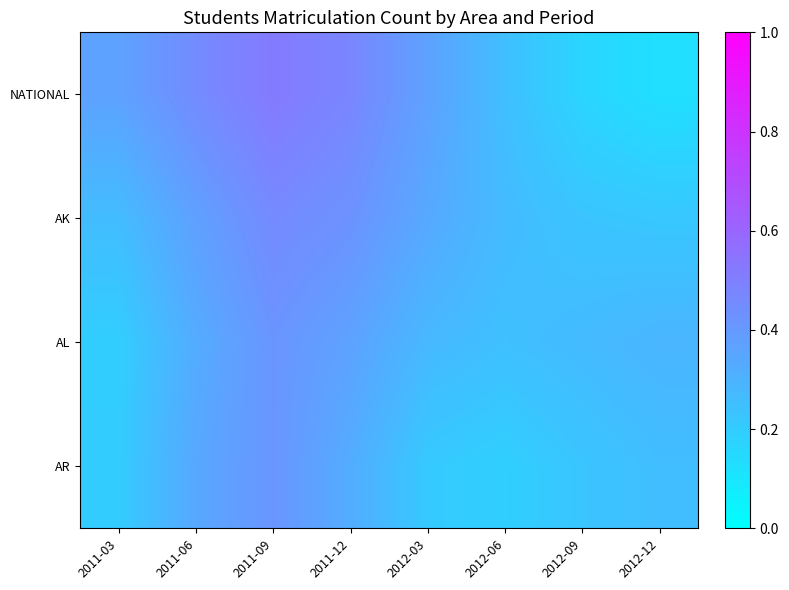

What is the total value across all series at 2011-06?

1.5